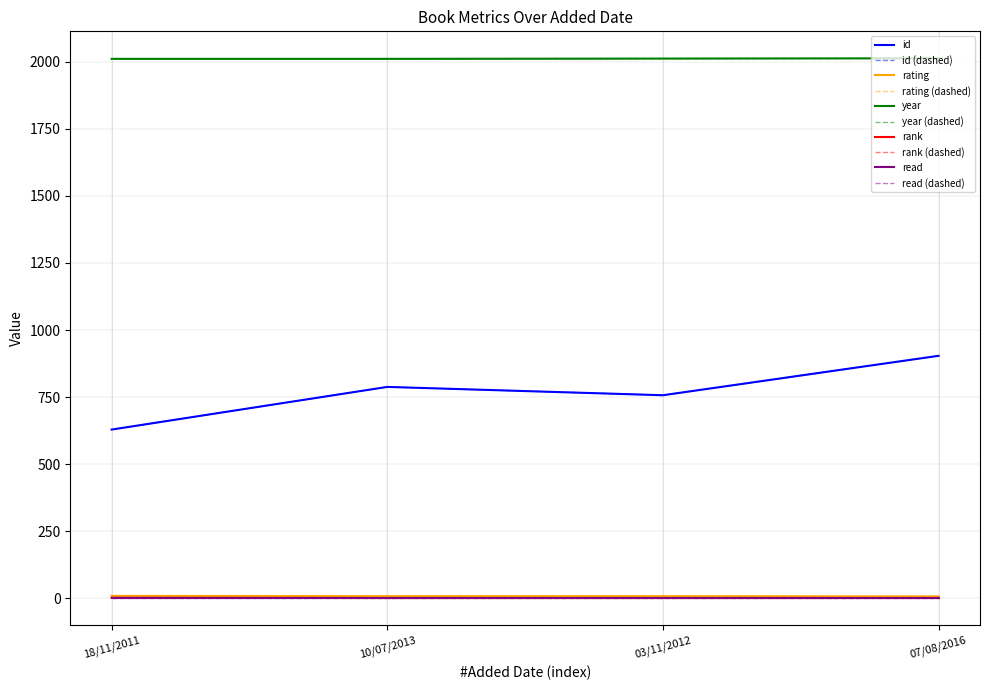

Reading left to right, extract all data points from this chart.

id: 629	788	757	904
rating: 9	8	8	7
year: 2011	2011	2012	2013
rank: 2	1	1	1